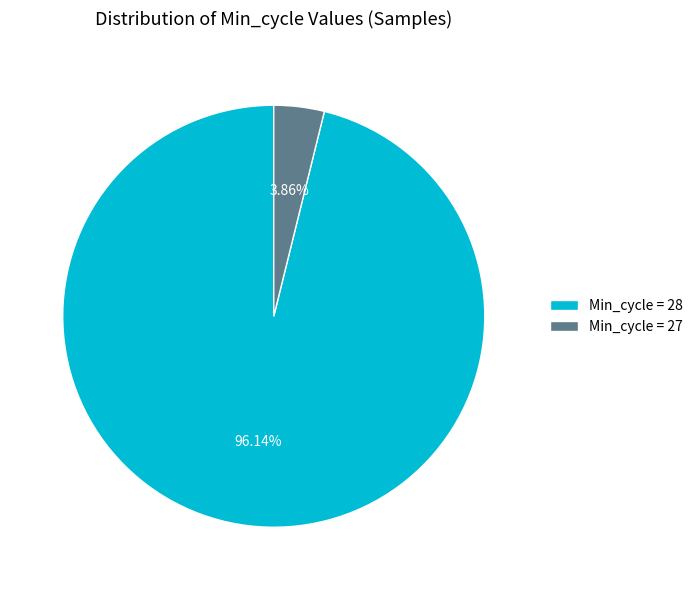

Do Min_cycle = 27 and Min_cycle = 28 together represent more than half of the pie?

Yes